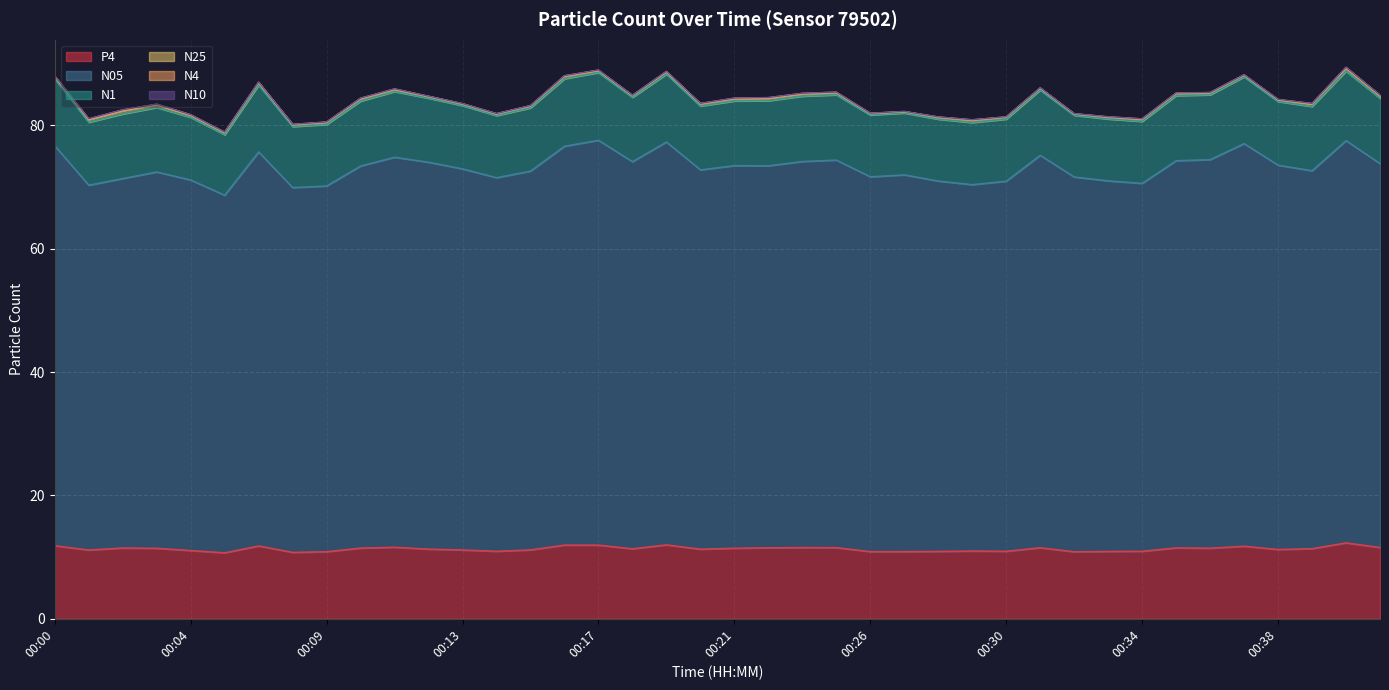

Which has a higher value, 00:27 or 00:33?

00:27